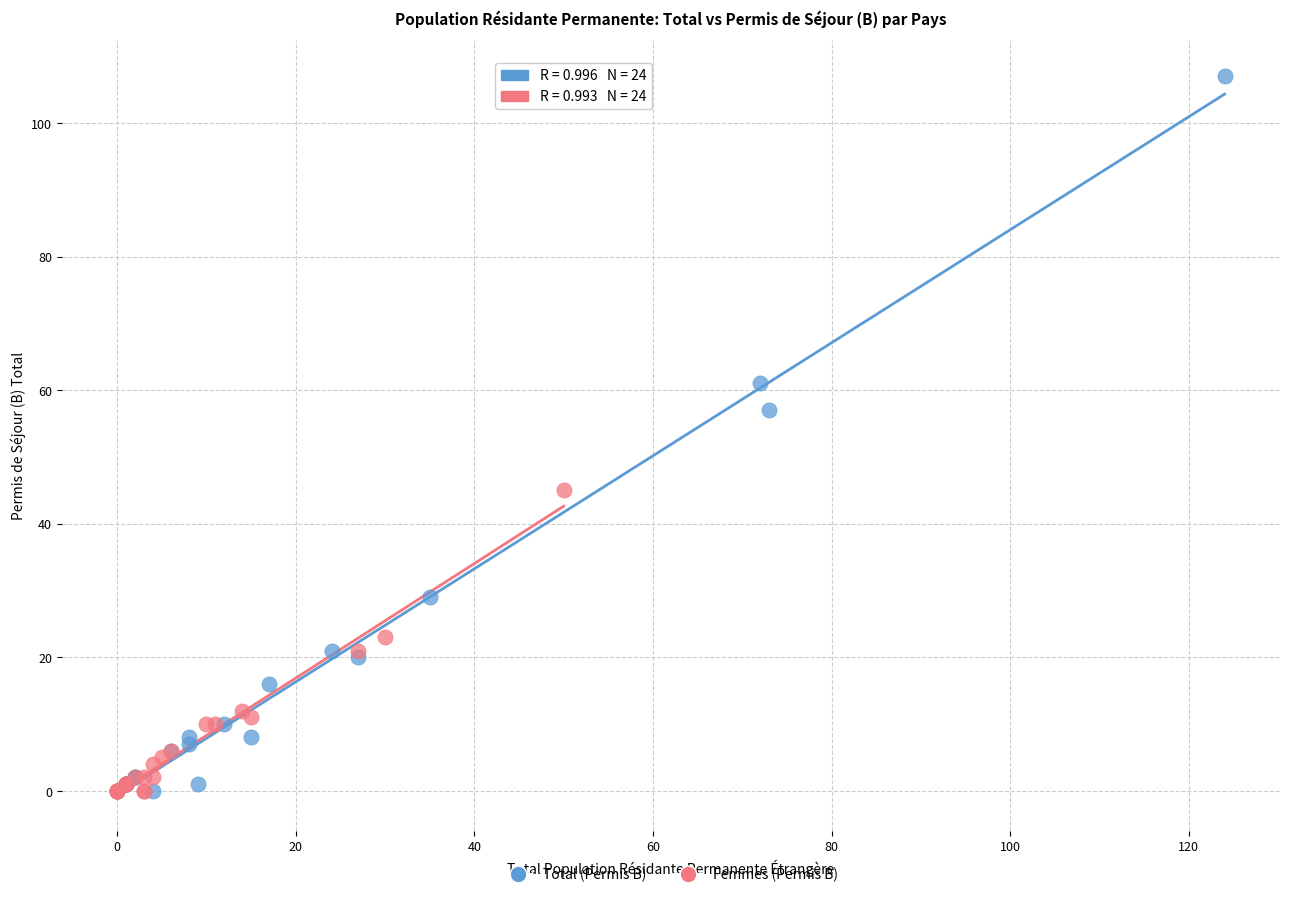

Which series reaches the maximum Y coordinate?

Total (Permis B)